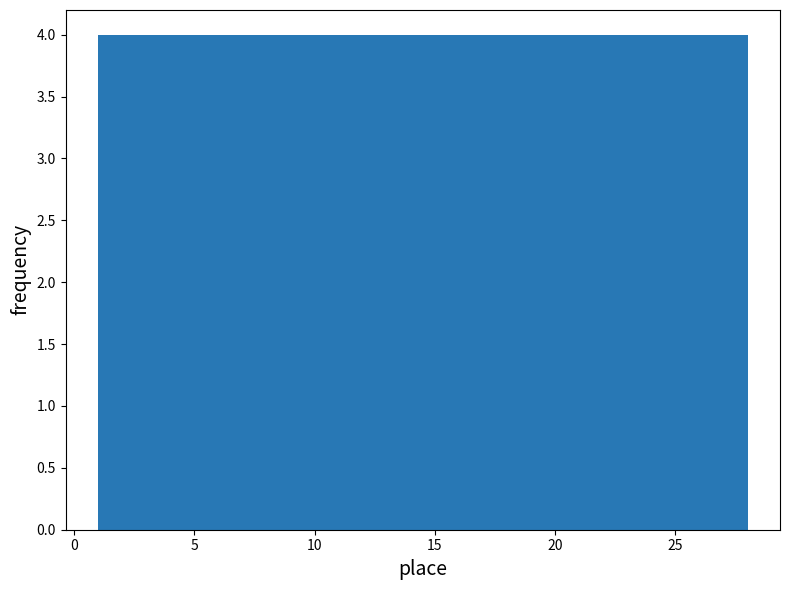

Reading left to right, transcribe this chart: for each bar, give the range it covers on the x-axis and its height. Neither the bar edges nor the heights are printed on the chart, so give them approximately, as read against the axes.

1.0 to 5.0: 4
5.0 to 8.5: 4
8.5 to 12.5: 4
12.5 to 16.5: 4
16.5 to 20.5: 4
20.5 to 24.0: 4
24.0 to 28.0: 4